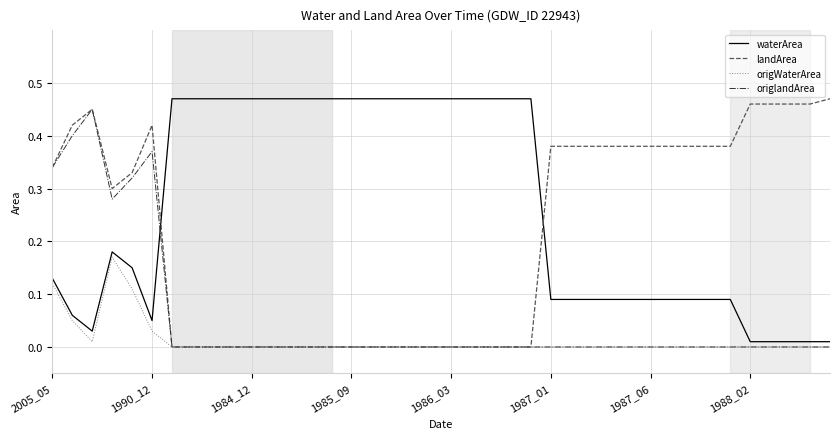

After their last crossing, which series has the higher values: landArea or waterArea?

landArea